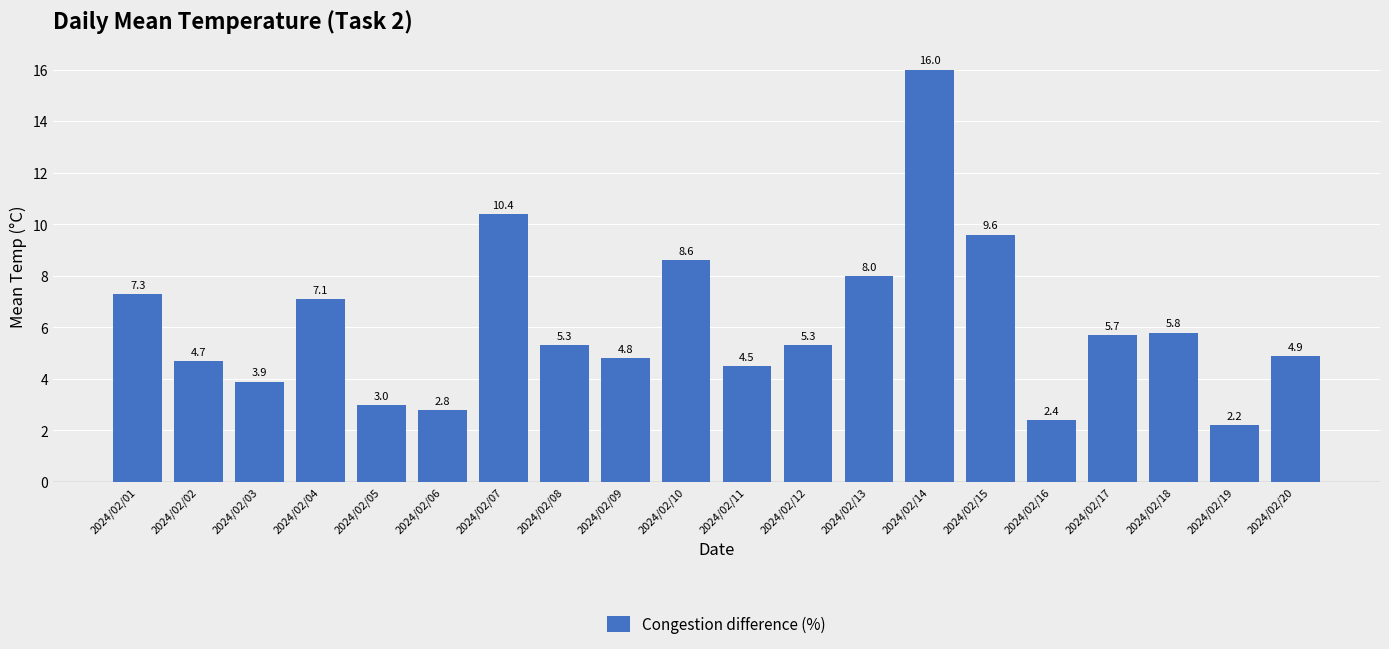

How many data points are above 5?

11